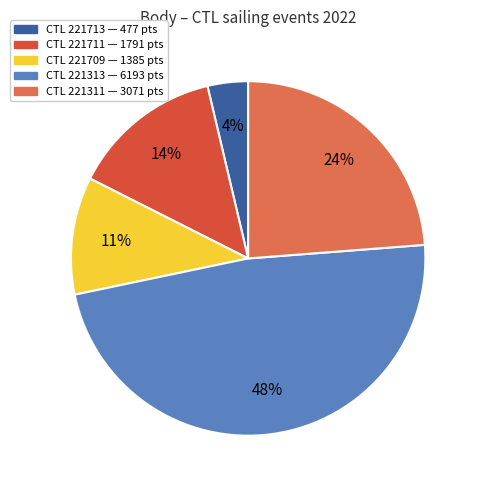

Is there a majority slice in this chart?

No